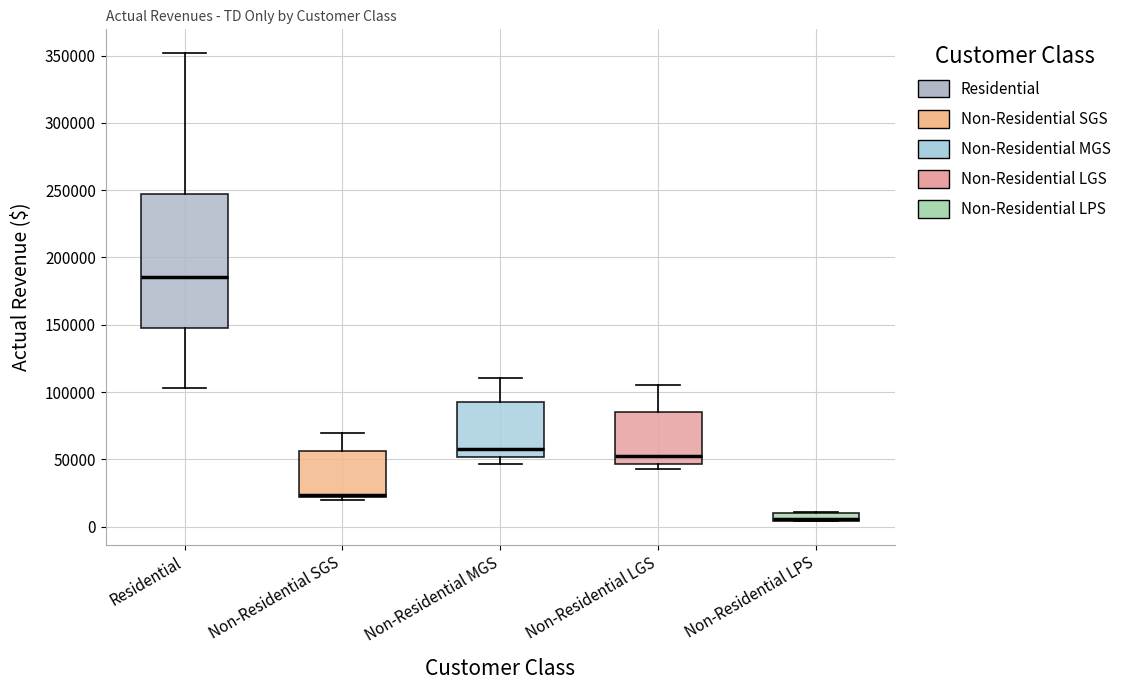

Where does the upper whisker of the box for Non-Residential MGS end on the y-axis? The values are not printed on the chart, so give them approximately, as read against the axis.

110000